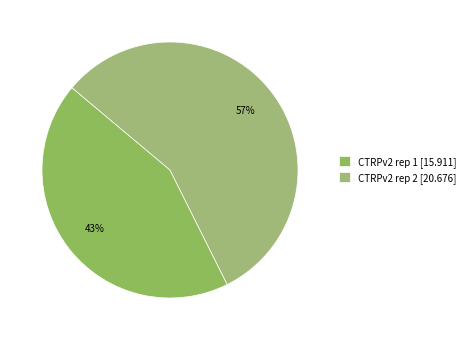

What portion of the pie excludes CTRPv2 rep 1?

56.5%